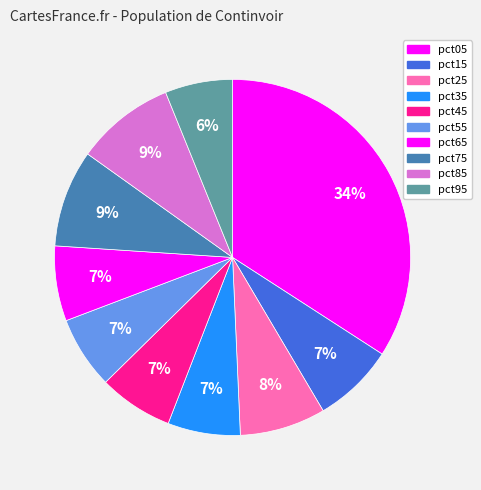

Does pct25 represent more than half of the total?

No